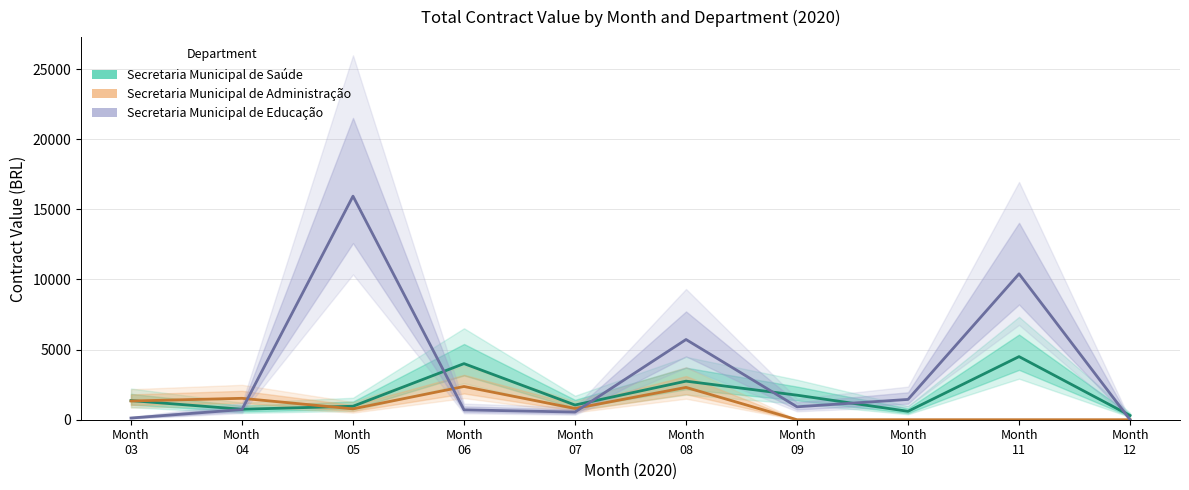

What is the maximum value for Secretaria Municipal de Administração?

2370.0